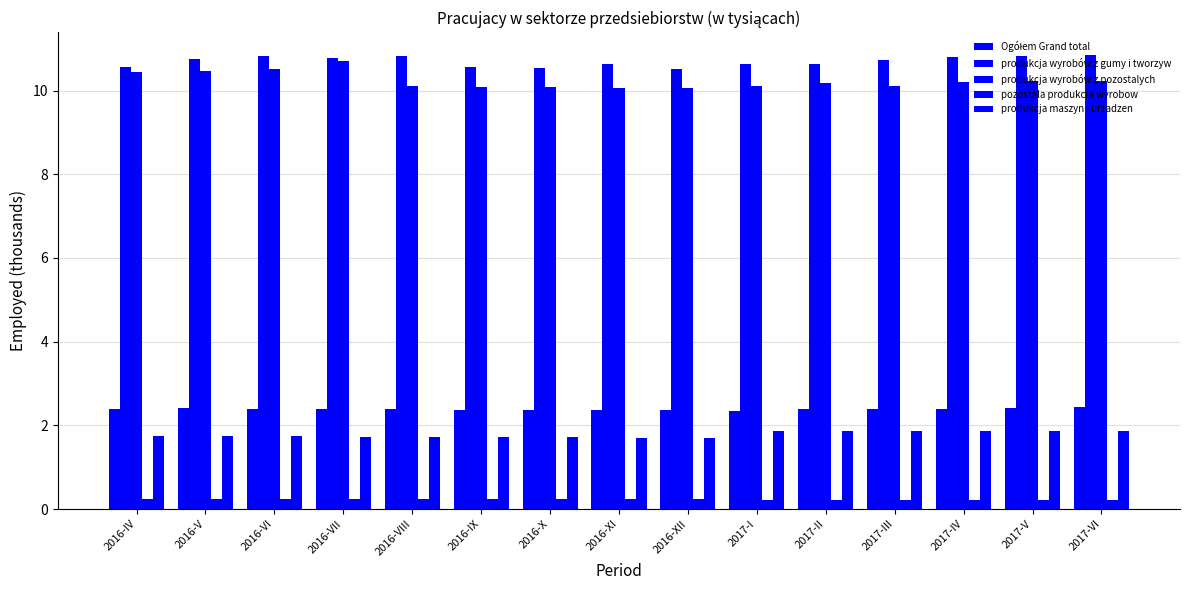

What is the difference between the maximum and minimum values in the produkcja wyrobów z pozostalych series?

0.6